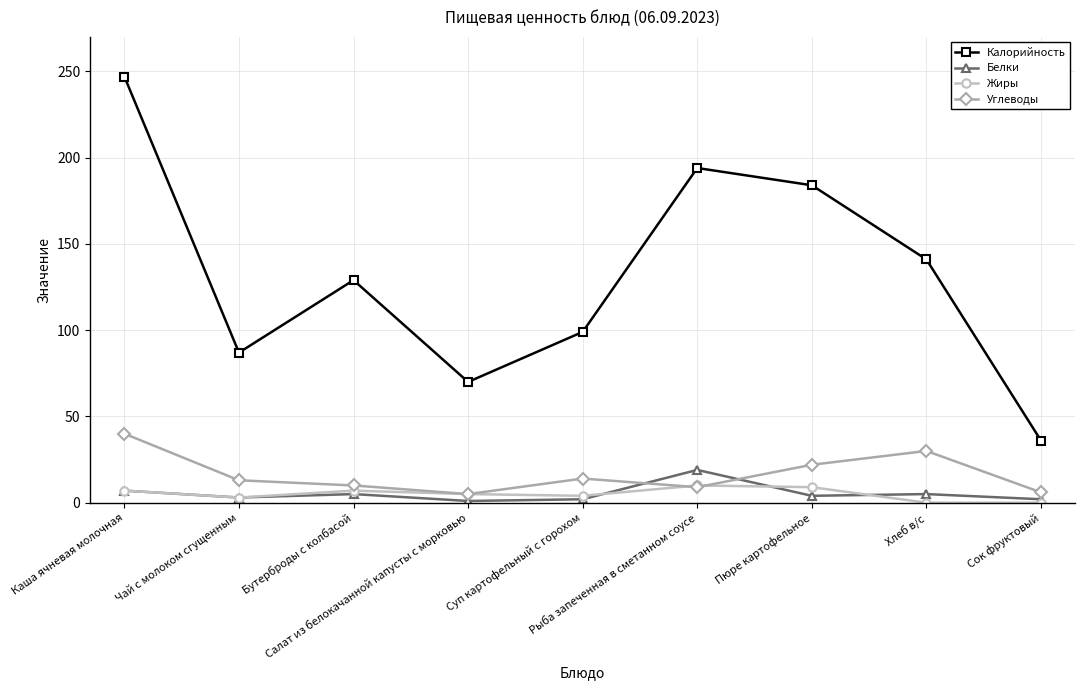

What is the difference between the maximum and minimum values in the Углеводы series?

35